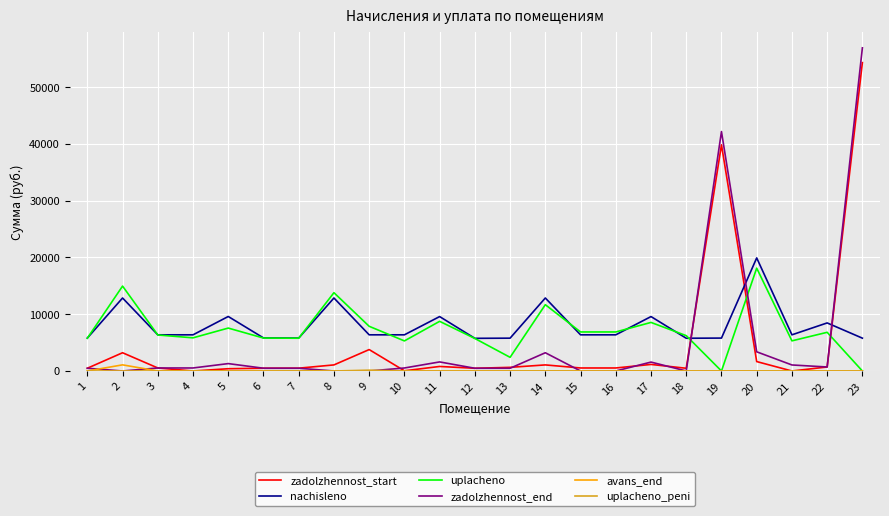

At how many categories does at least one series exceed 26132?

2